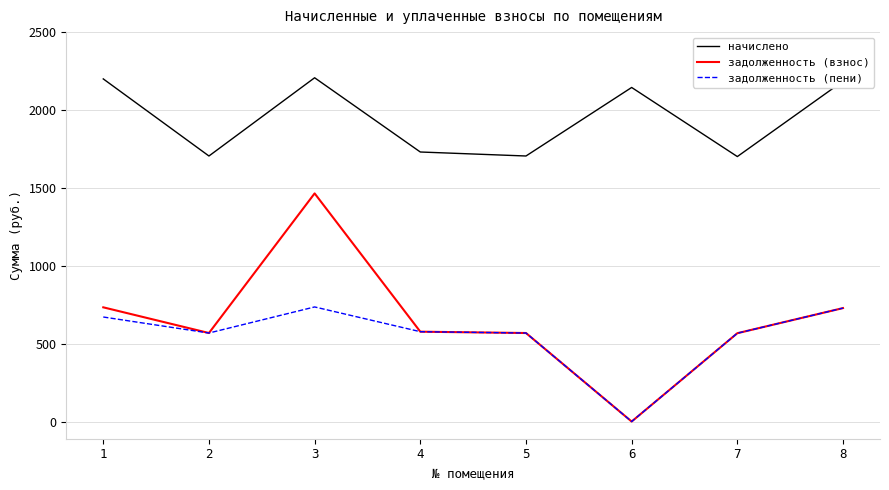

Does the chart display data point markers on the line(s)?

No